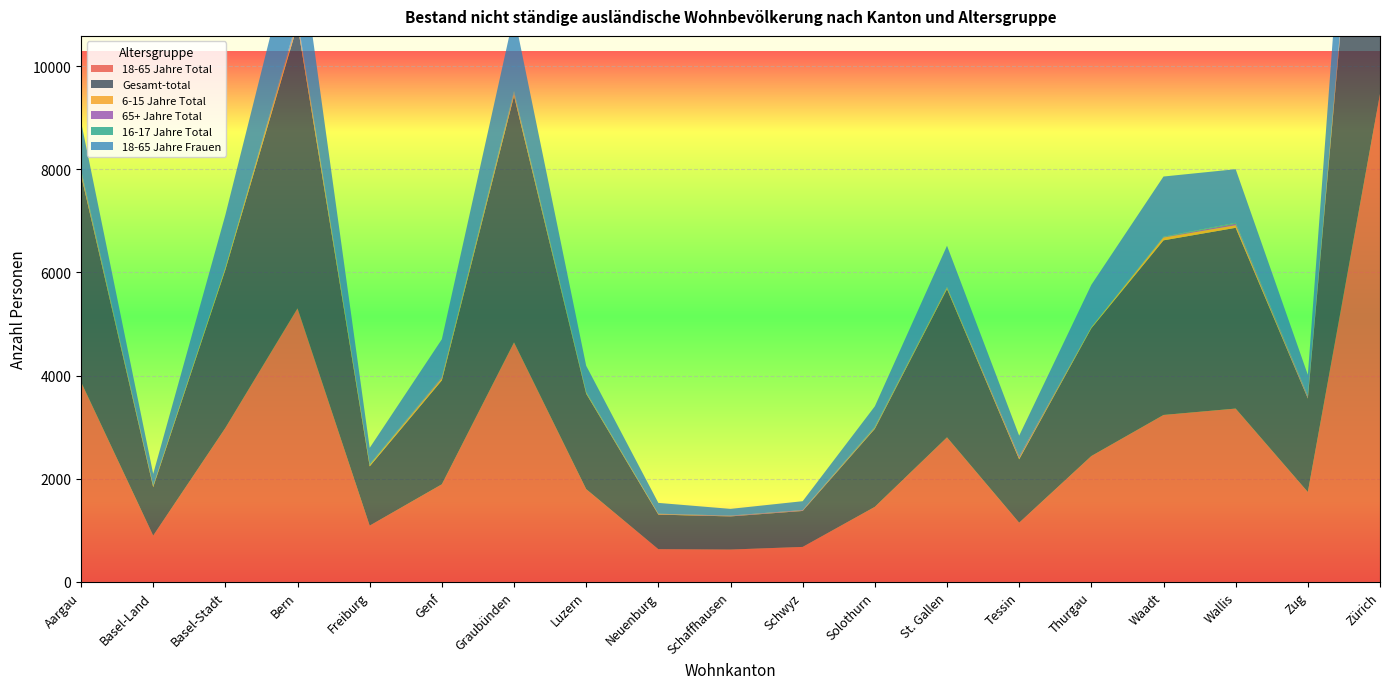

What is the sum of all 16-17 Jahre Total values?

242